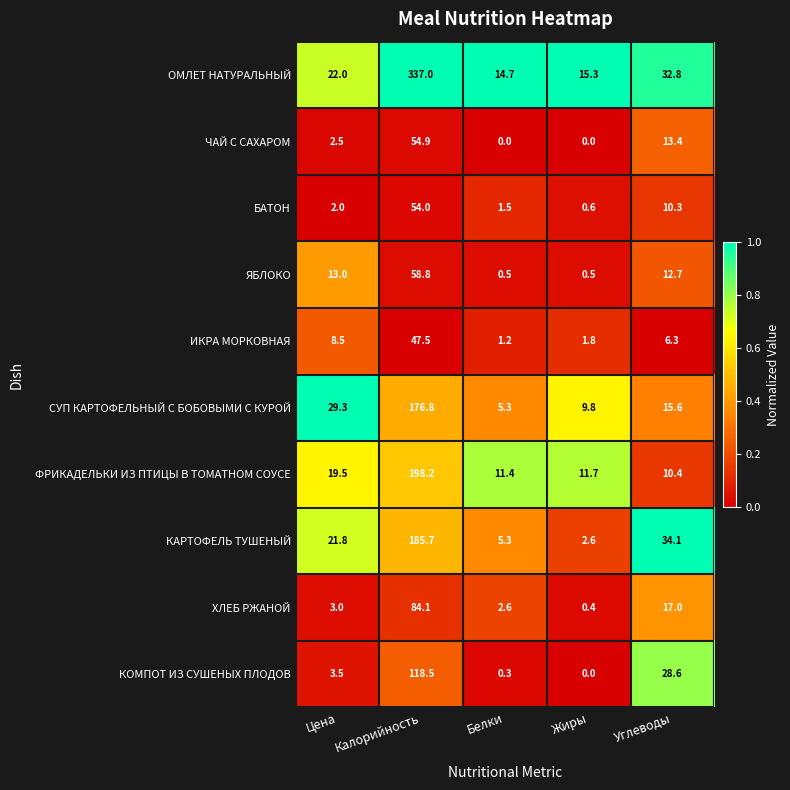

At which category is the sum across all series the highest?

Калорийность